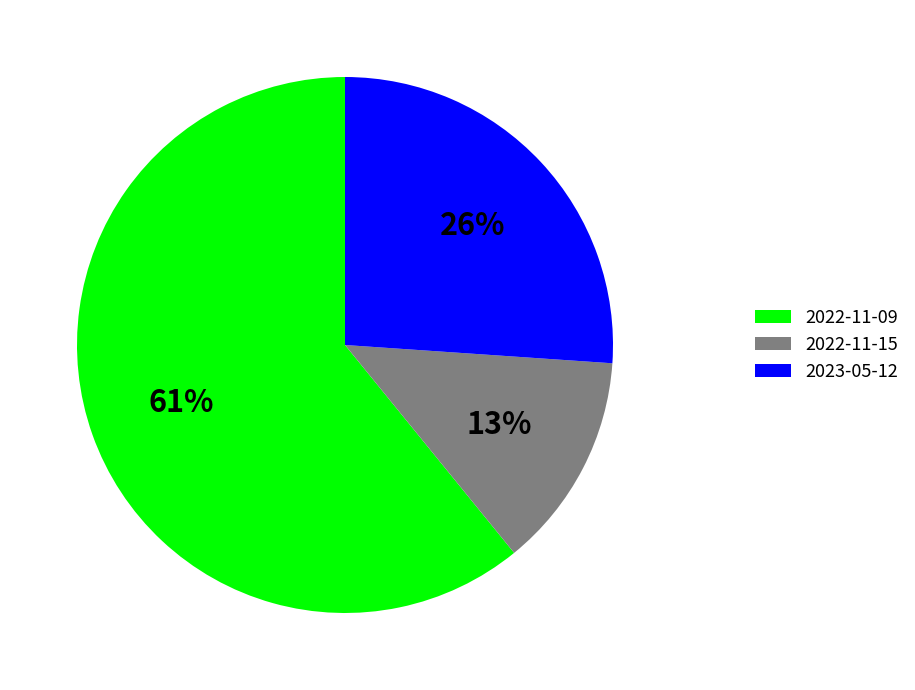

Rank the categories by value from lowest to highest.

2022-11-15, 2023-05-12, 2022-11-09